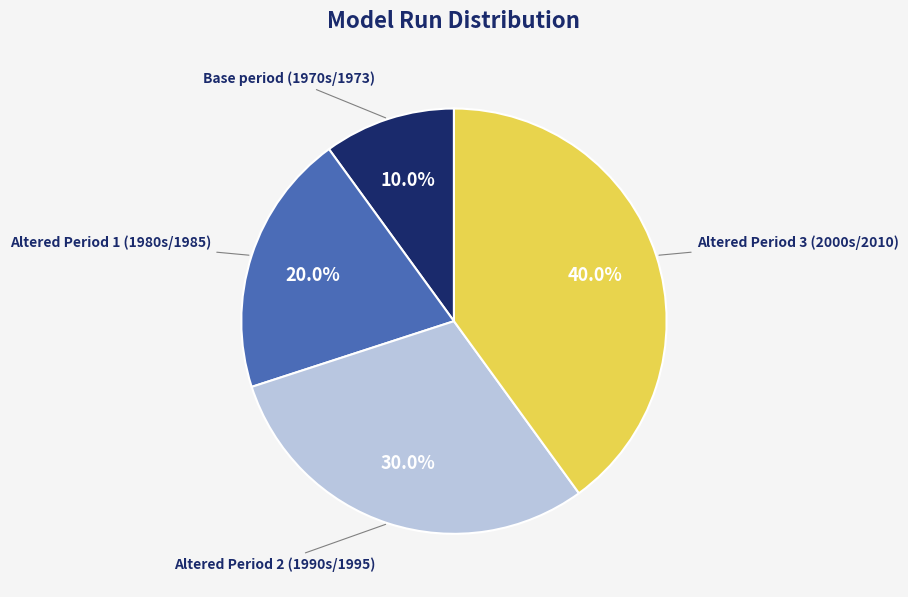

Which slice is the smallest?

Base period (1970s/1973)